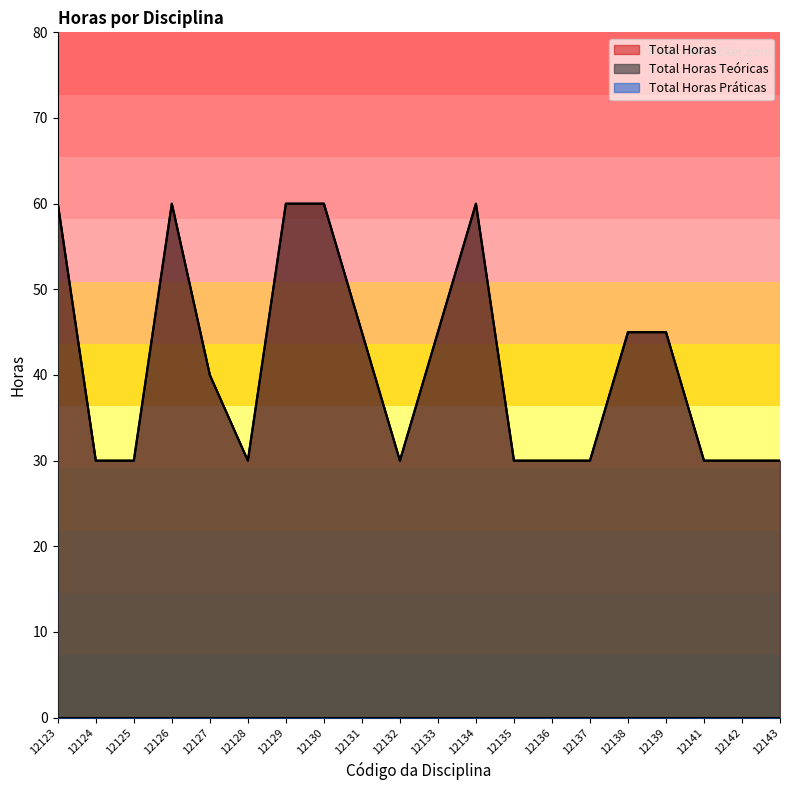

Does the chart have visible grid lines?

No